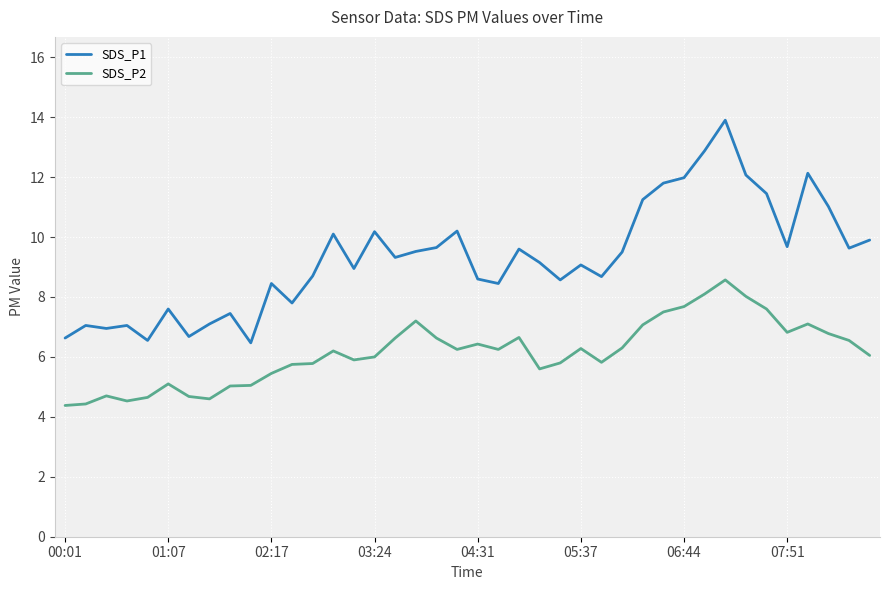

Which series has the largest total across all categories?

SDS_P1